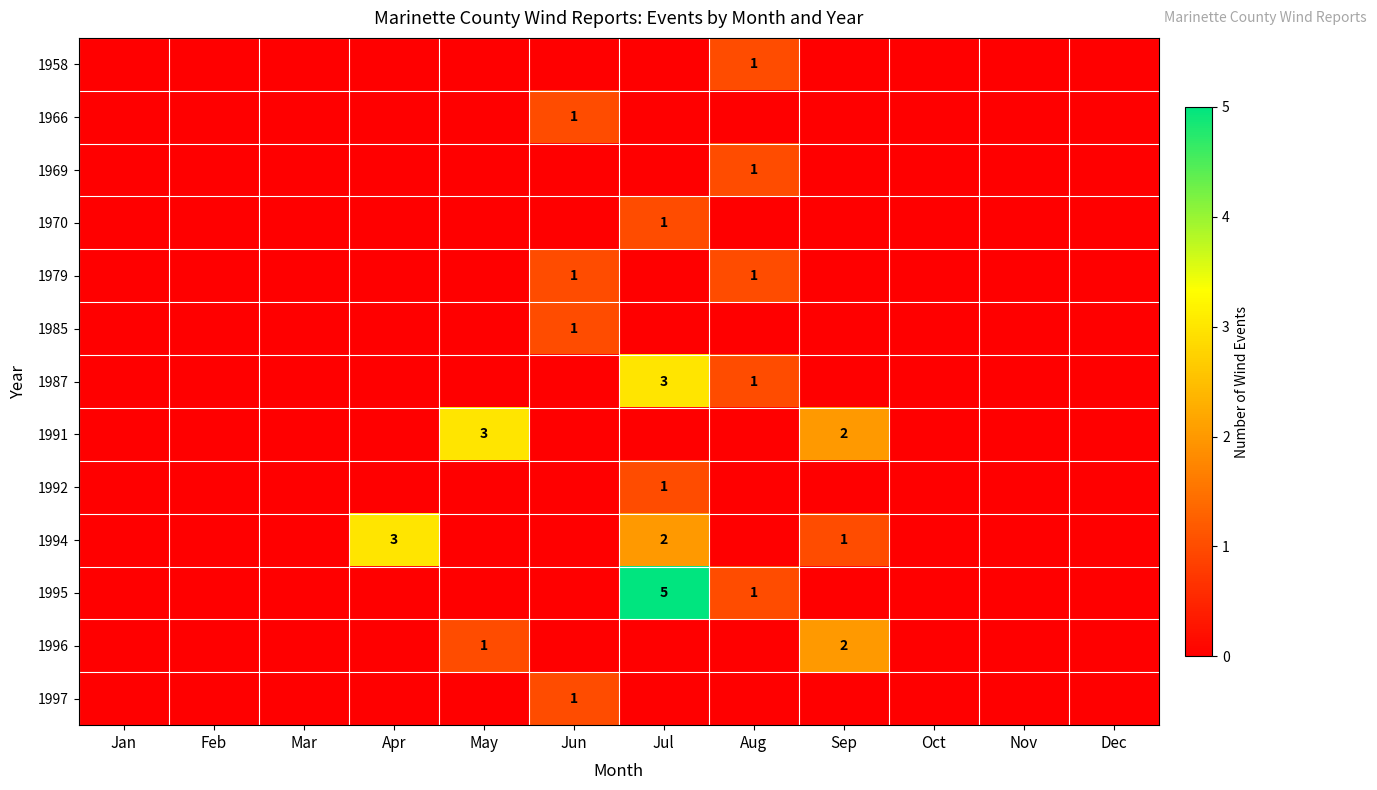

Which series has the largest total across all categories?

1994